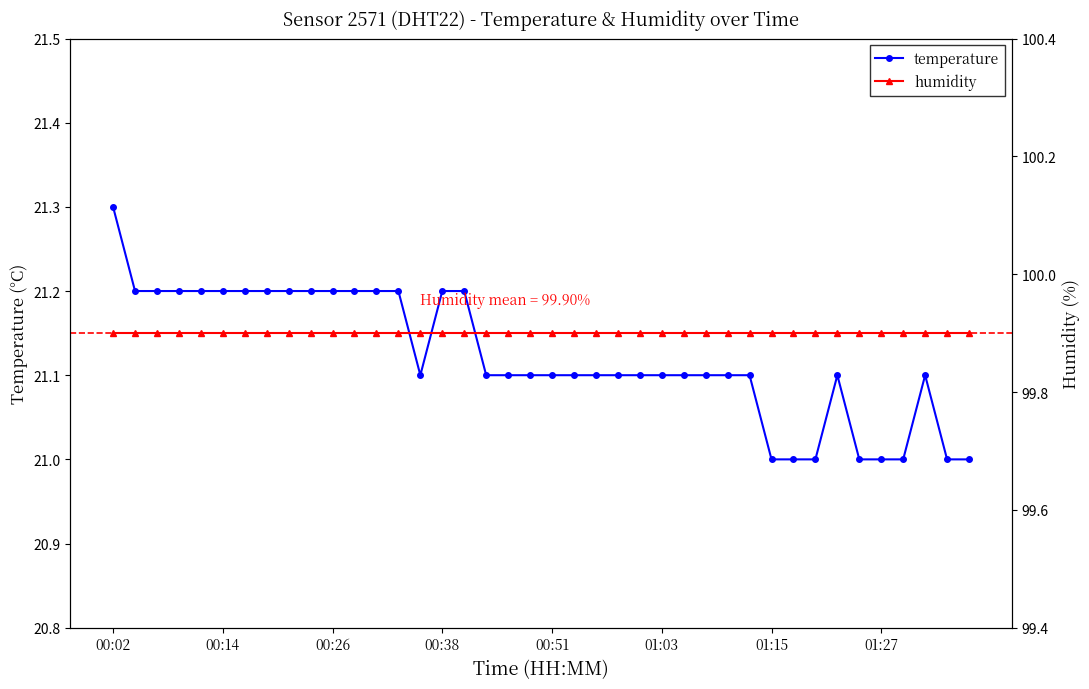

What are all the series names shown in the legend?

temperature, humidity